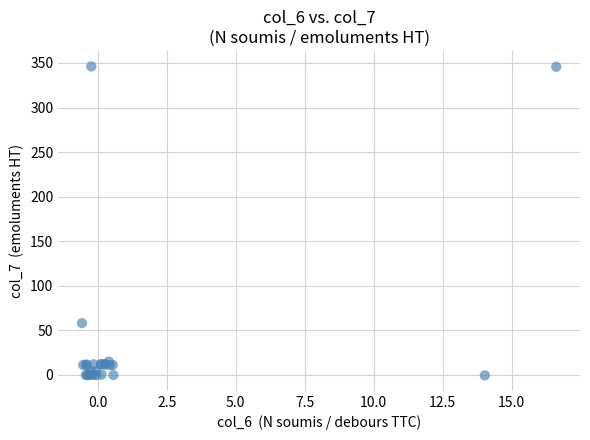

What Y value in the scatter plot is closest to 172?

58.1